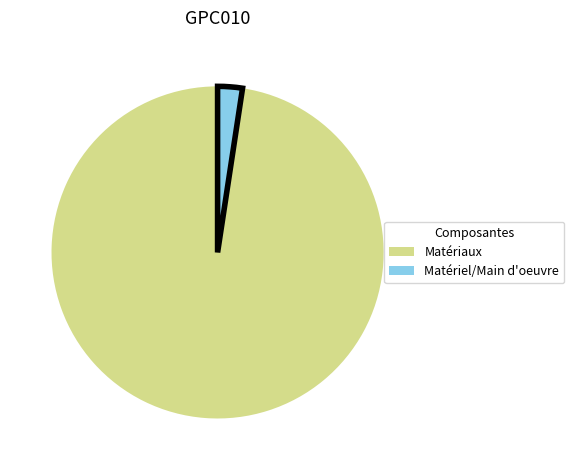

Count the number of slices in the pie.

2